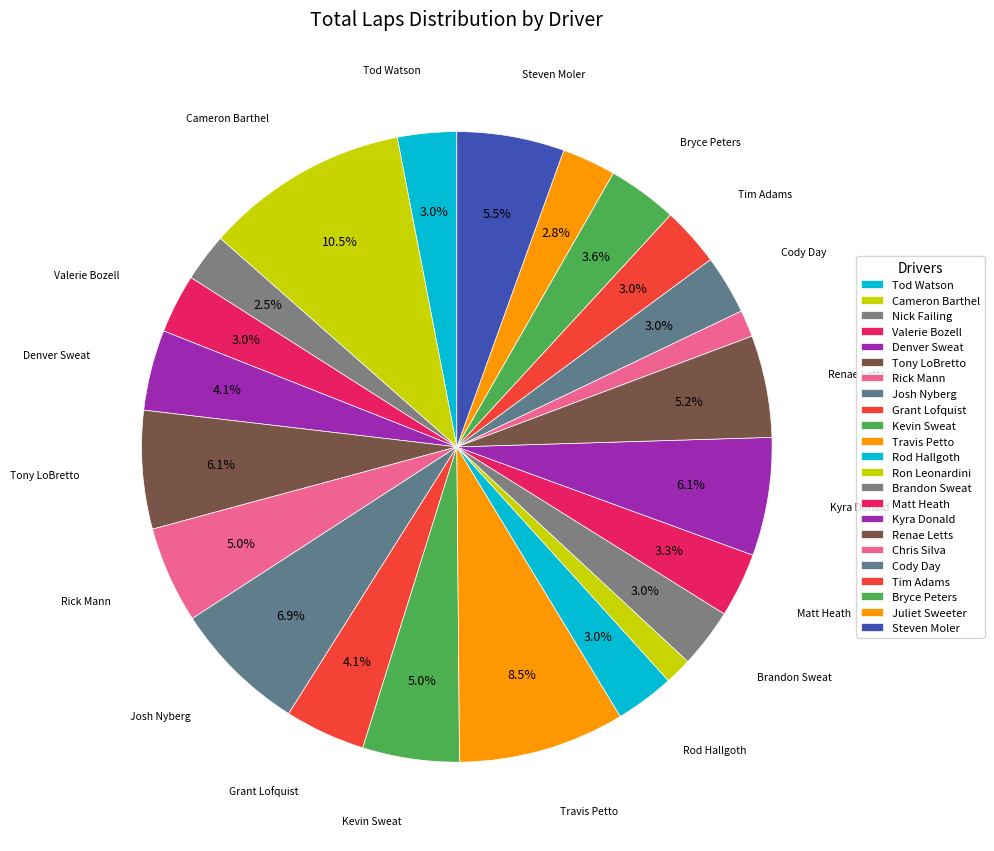

To the nearest percent, what percentage of the pie is Tod Watson?

3%